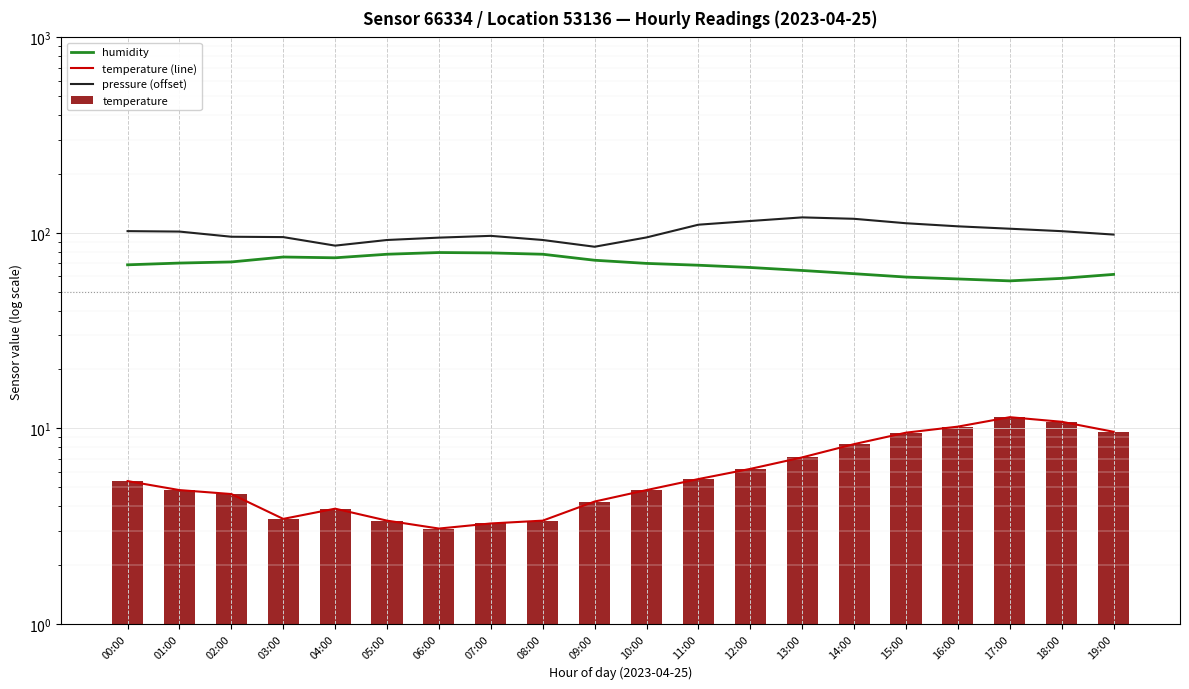

How many data points in temperature (line) are above 5?

10